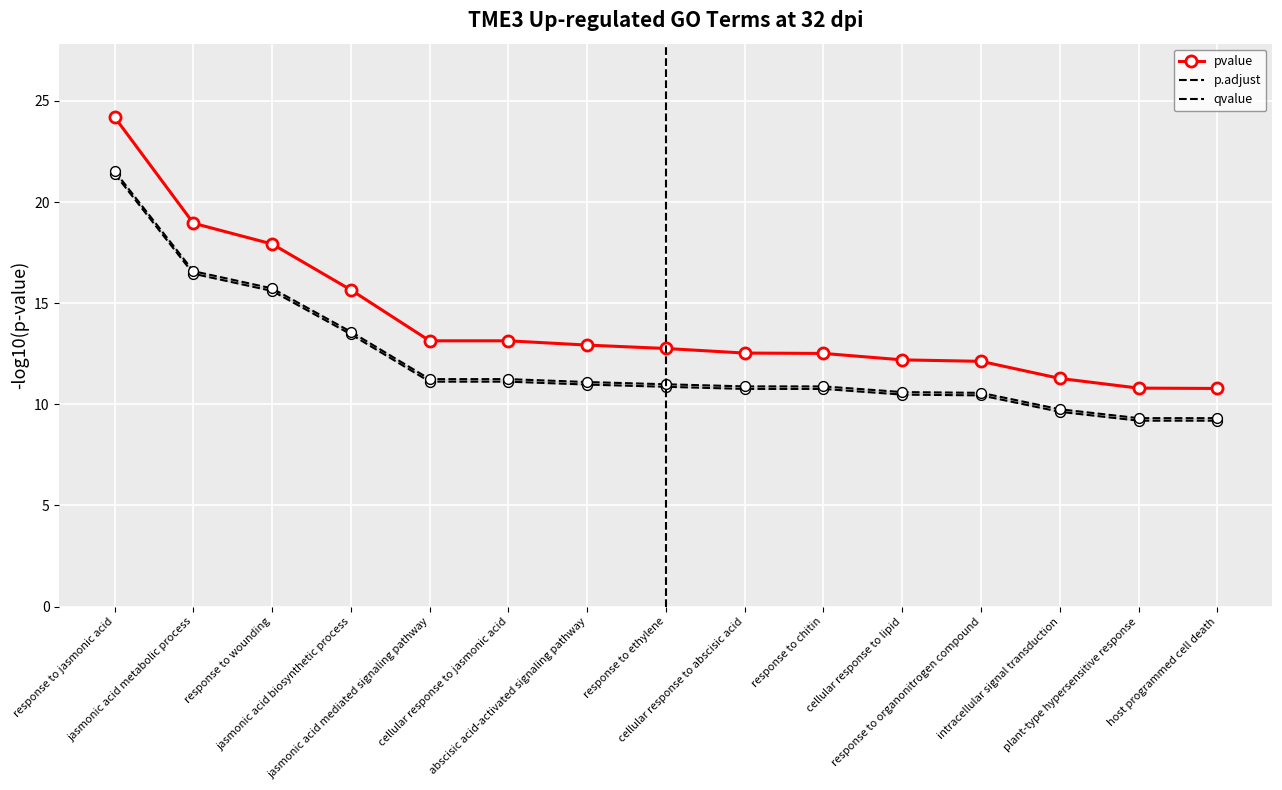

Which series has the largest total across all categories?

pvalue